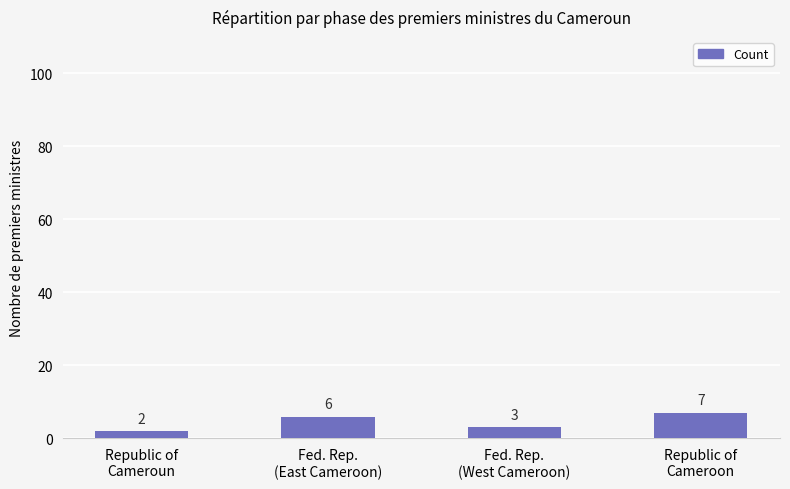

List the labels in order of value, smallest first.

Republic of
Cameroun, Fed. Rep.
(West Cameroon), Fed. Rep.
(East Cameroon), Republic of
Cameroon